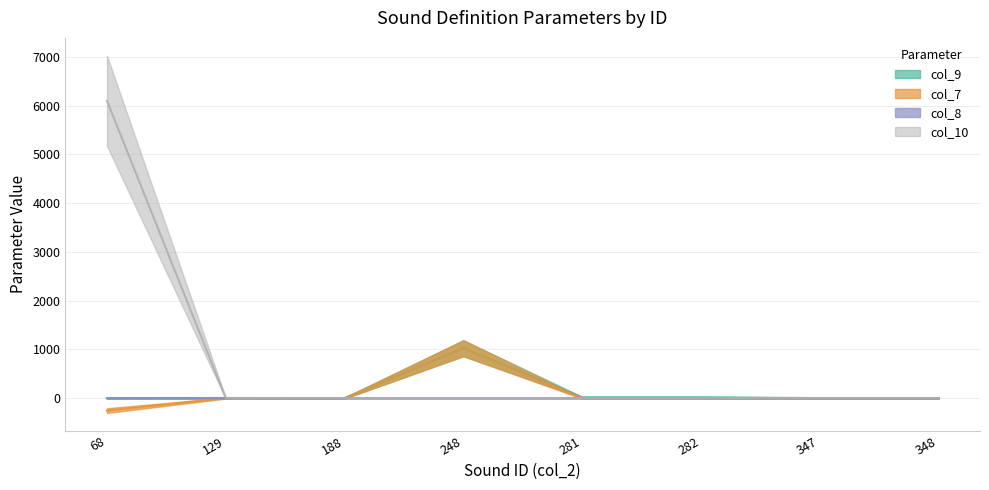

What is the difference between the maximum and minimum values in the col_7 series?

1280